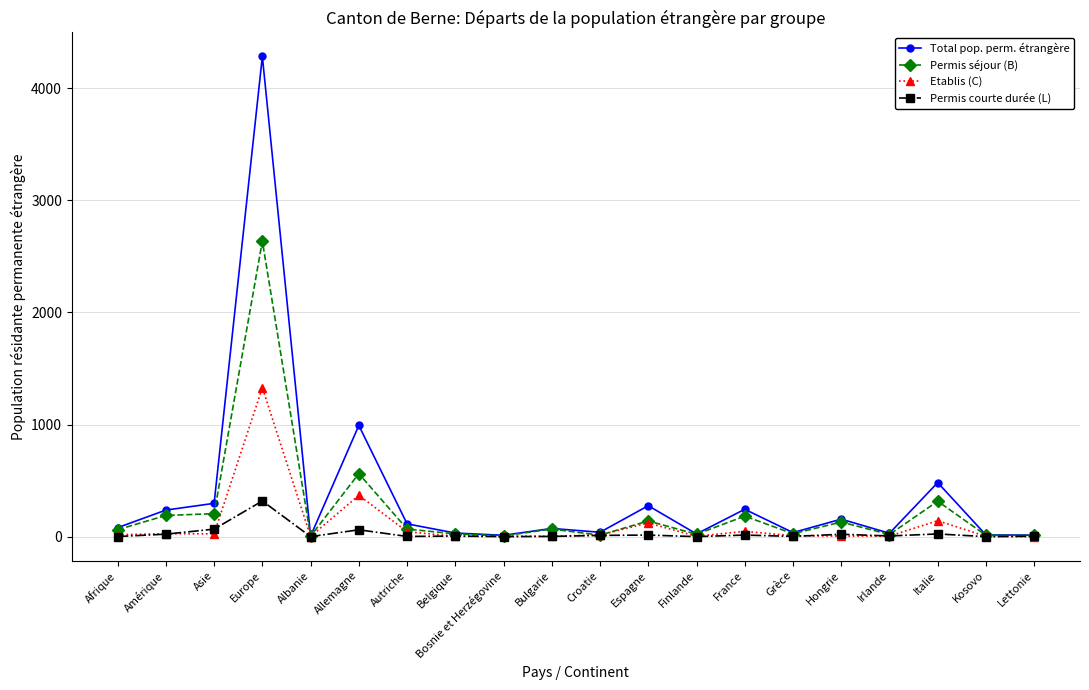

What is the label of the 3rd point from the left?

Asie